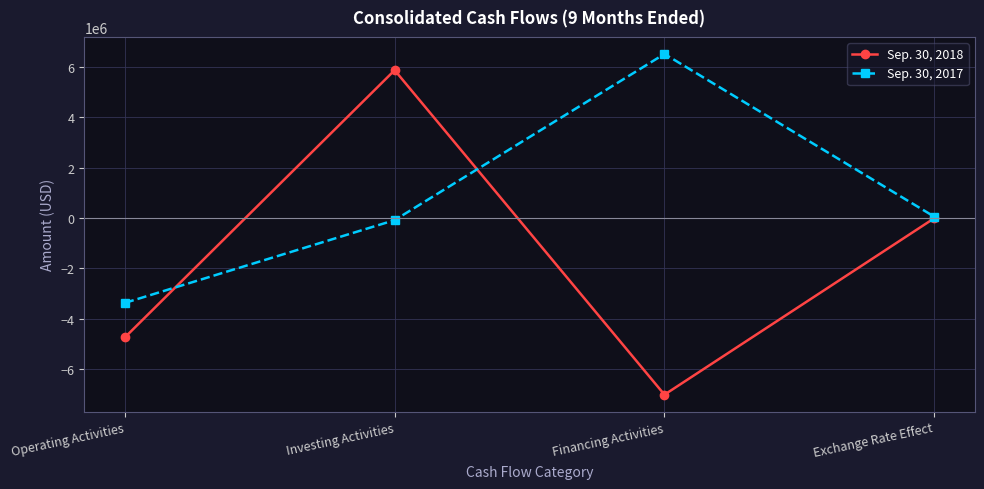

List the series in order of their peak value, highest first.

Sep. 30, 2017, Sep. 30, 2018